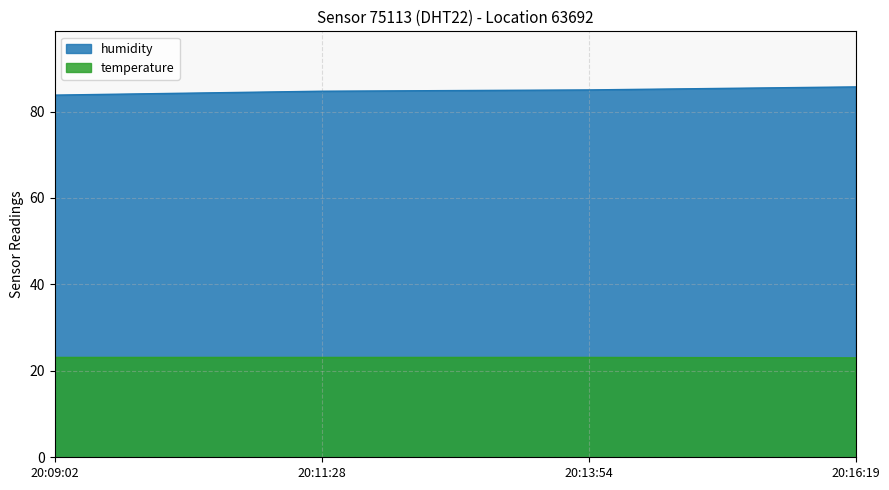

The temperature series shows 23.1 at 20:11:28. True or false?

True